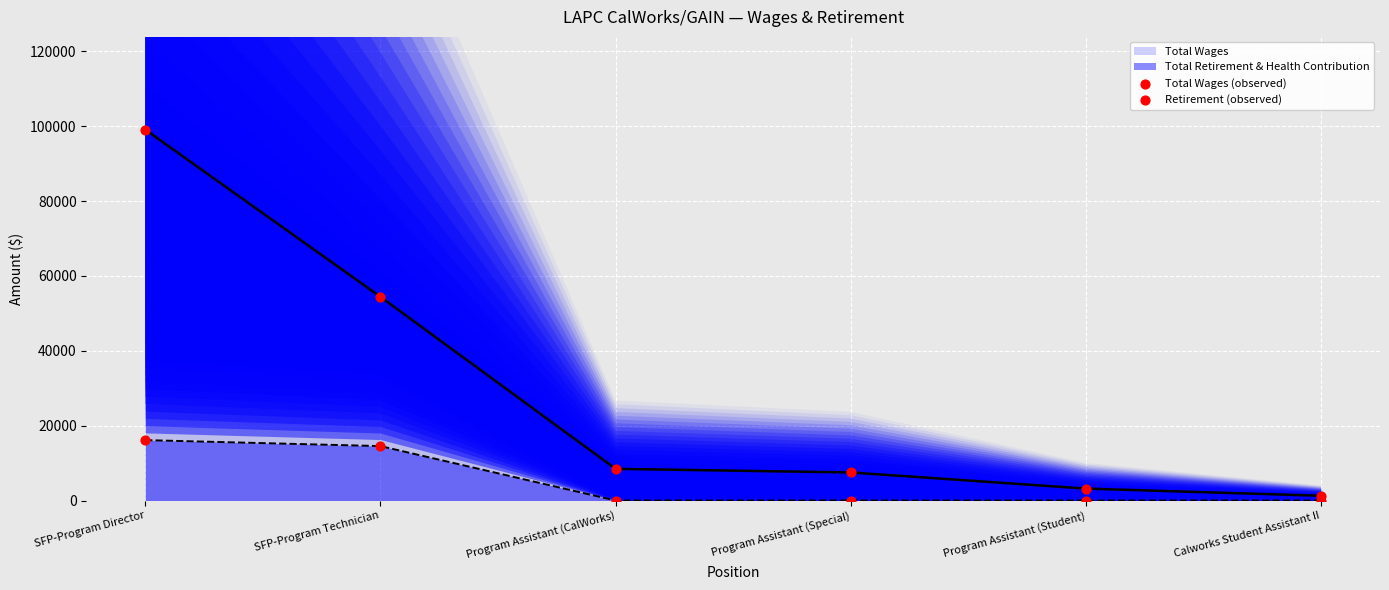

Which series contains the lowest Y value?

Retirement (observed)